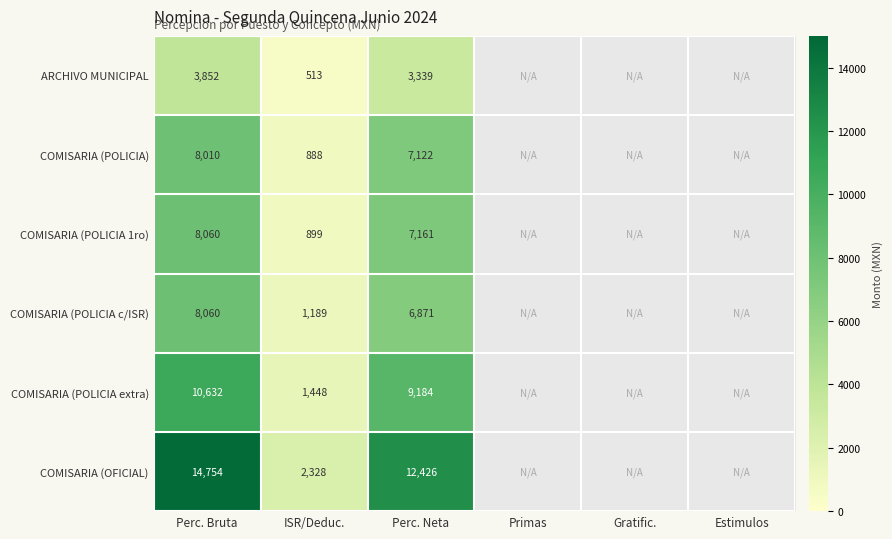

What is the total value across all series at Perc. Bruta?

53368